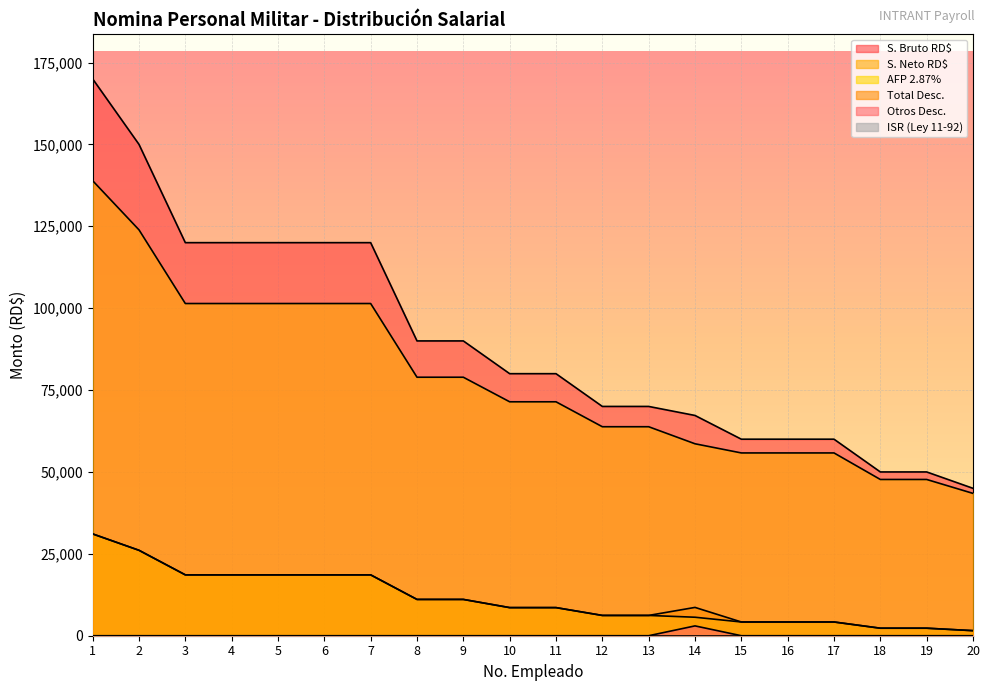

Rank the series at 8 from lowest to highest value.

Otros Desc., AFP 2.87%, Total Desc., S. Neto RD$, S. Bruto RD$